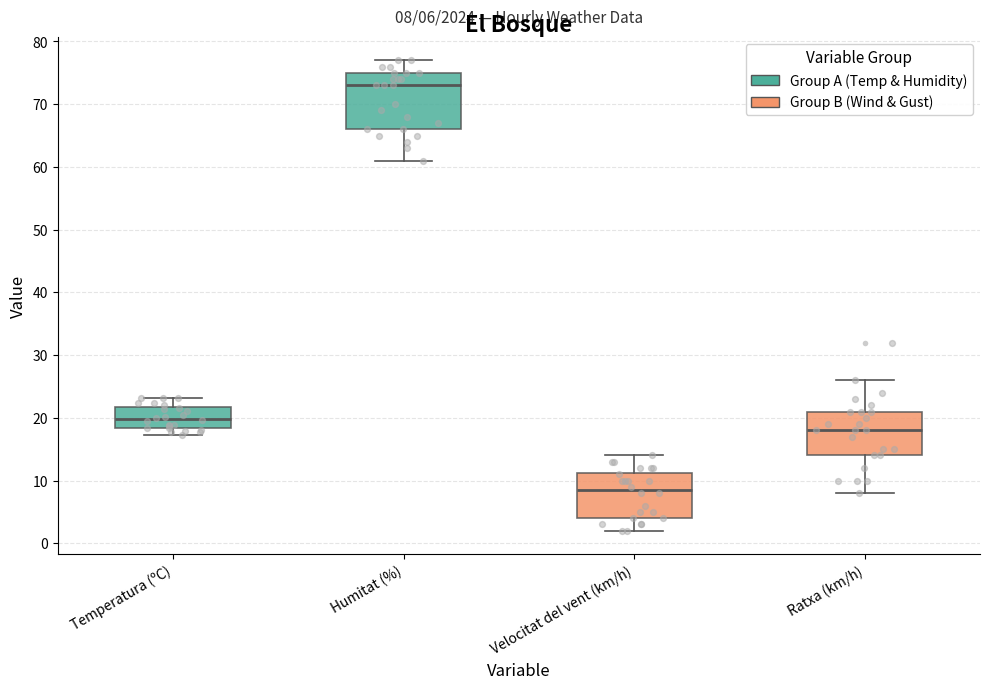

Which box is the tallest, from its lower edge to its upper edge?

Humitat (%)